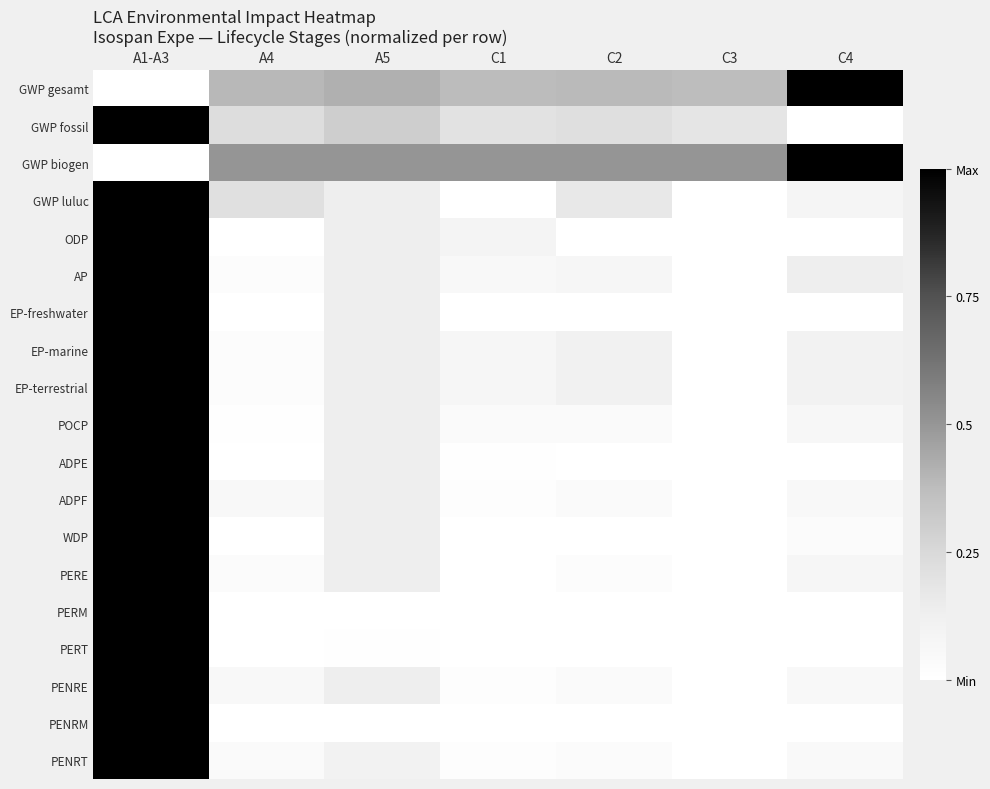

Which series has the widest spread of values?

GWP gesamt